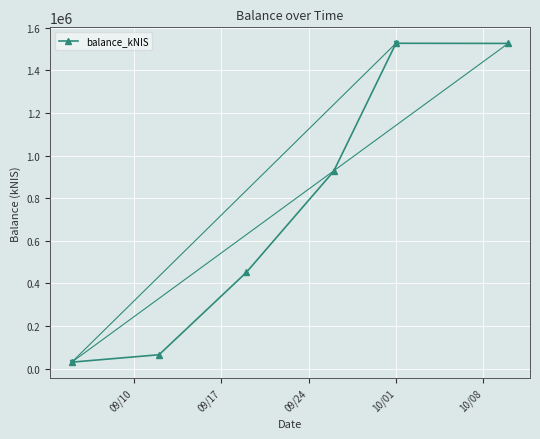

True or false: there are more than 2 points higher than both neighbors.

False